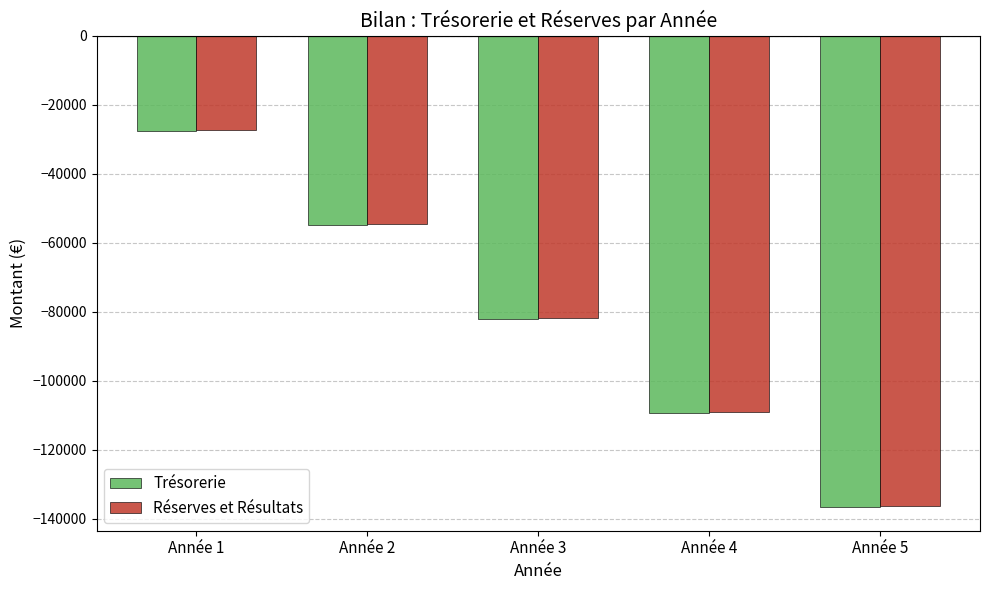

What is the total value across all series at Année 1?

-54931.8